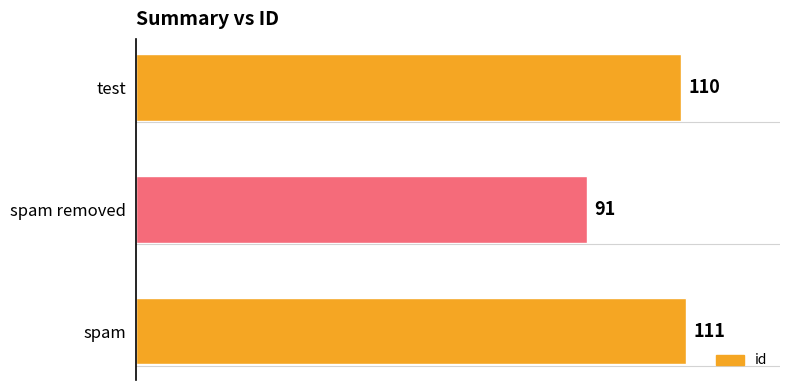

What is the difference between the maximum and minimum values?

20